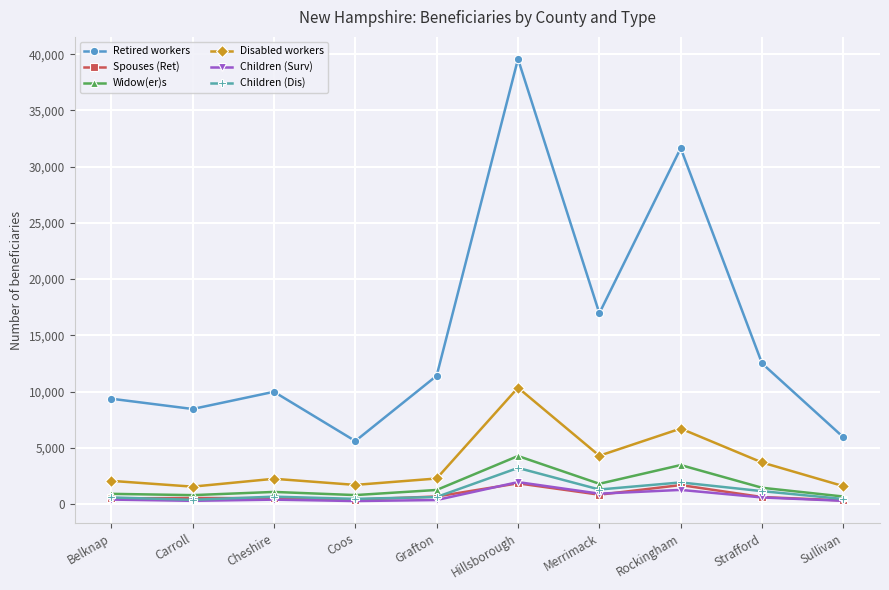

The value of Widow(er)s at Rockingham is 3465. True or false?

True